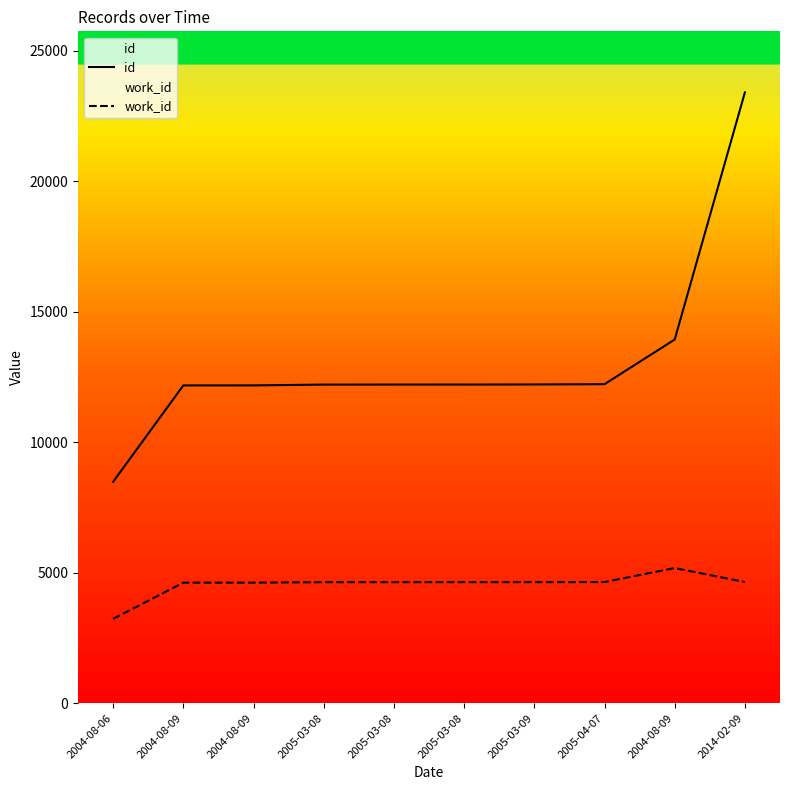

Which label corresponds to the smallest value in the chart?

2004-08-06